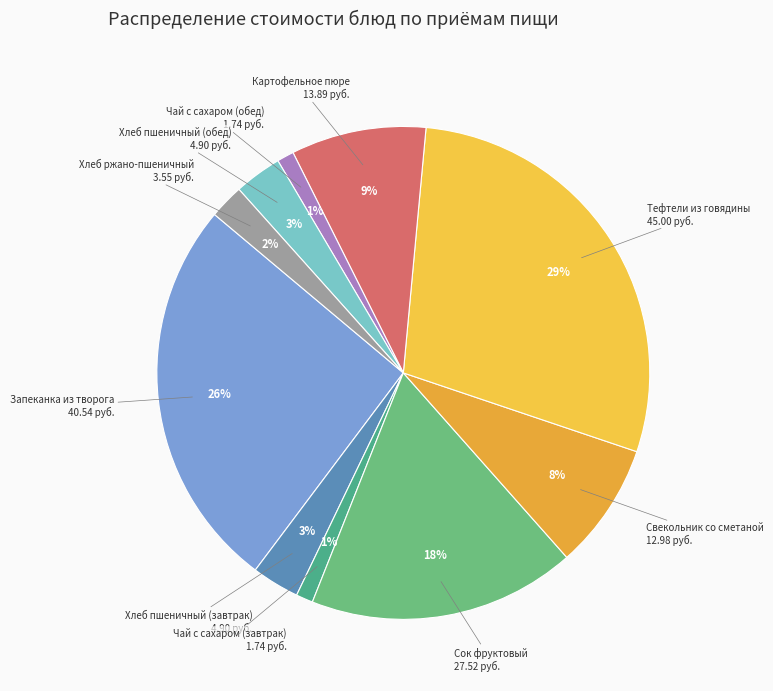

Do Запеканка из творога and Хлеб пшеничный (завтрак) together represent more than half of the pie?

No